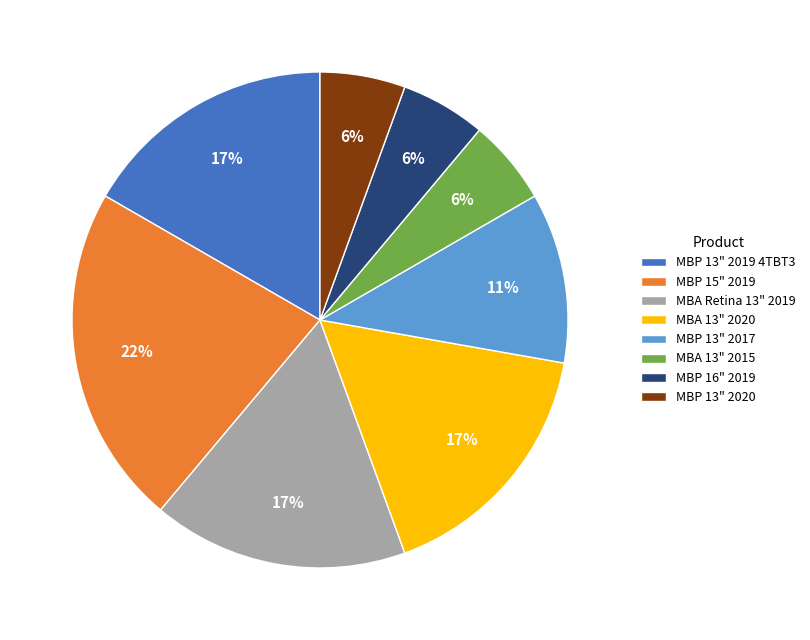

Which category has the biggest portion of the pie?

MBP 15" 2019